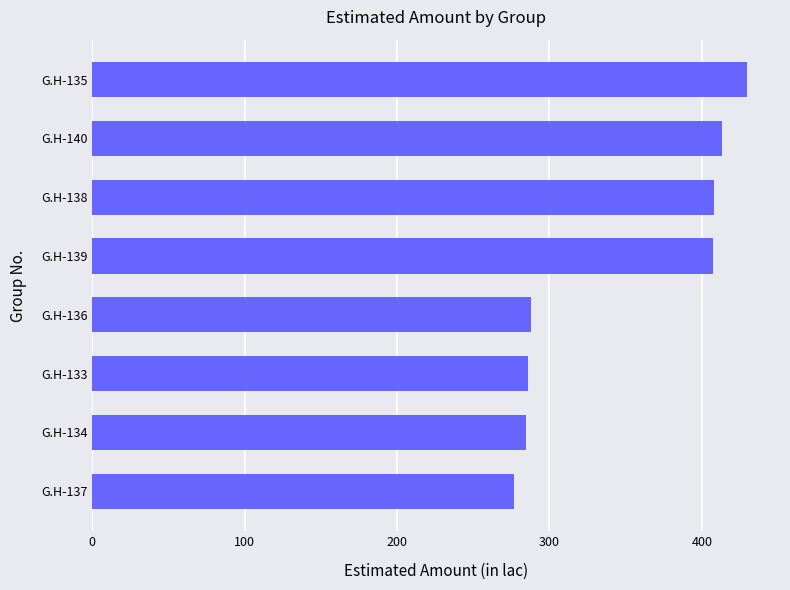

What is the sum of the values at G.H-139 and G.H-138?

815.5